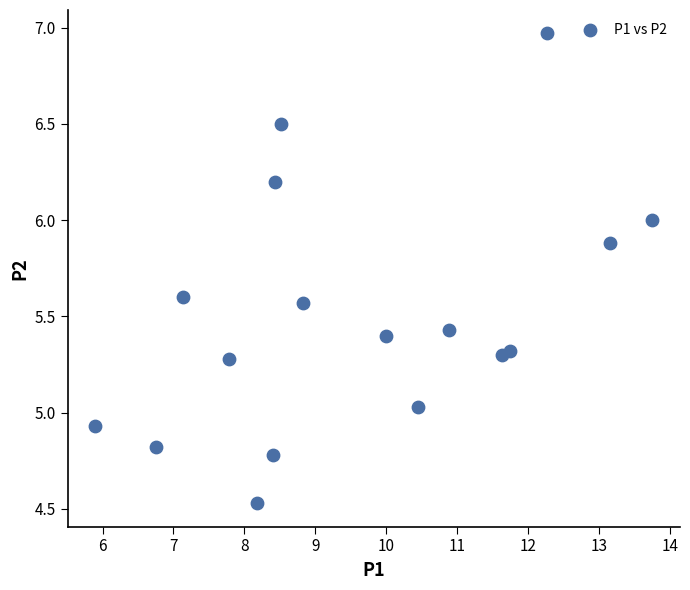

What is the range of Y values (max minus min)?

2.4